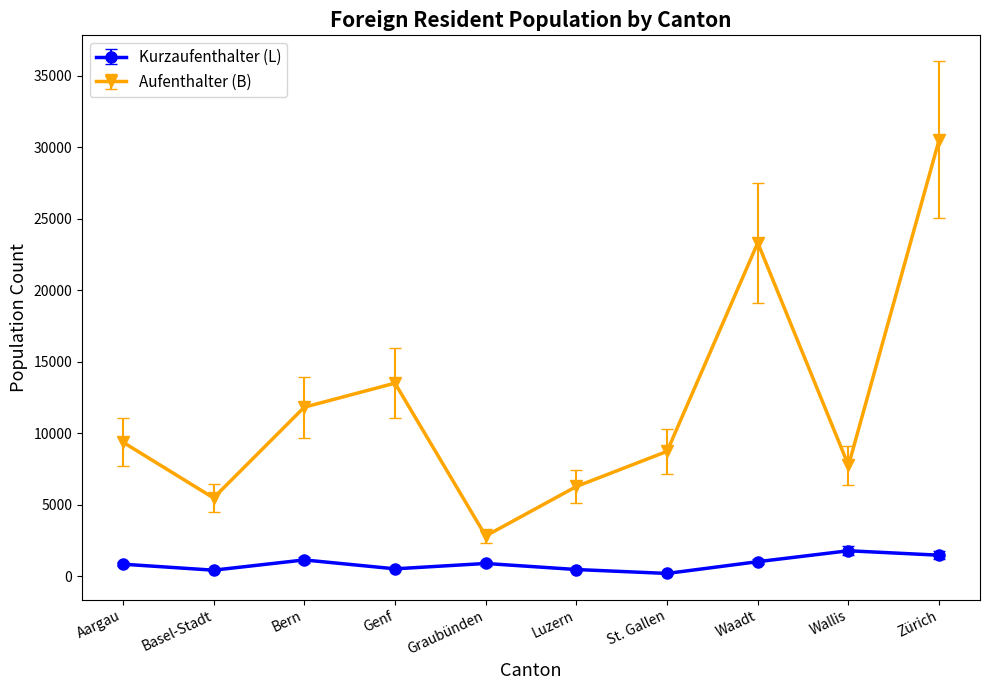

In Kurzaufenthalter (L), how many points are higher than both neighbors (excluding endpoints)?

3